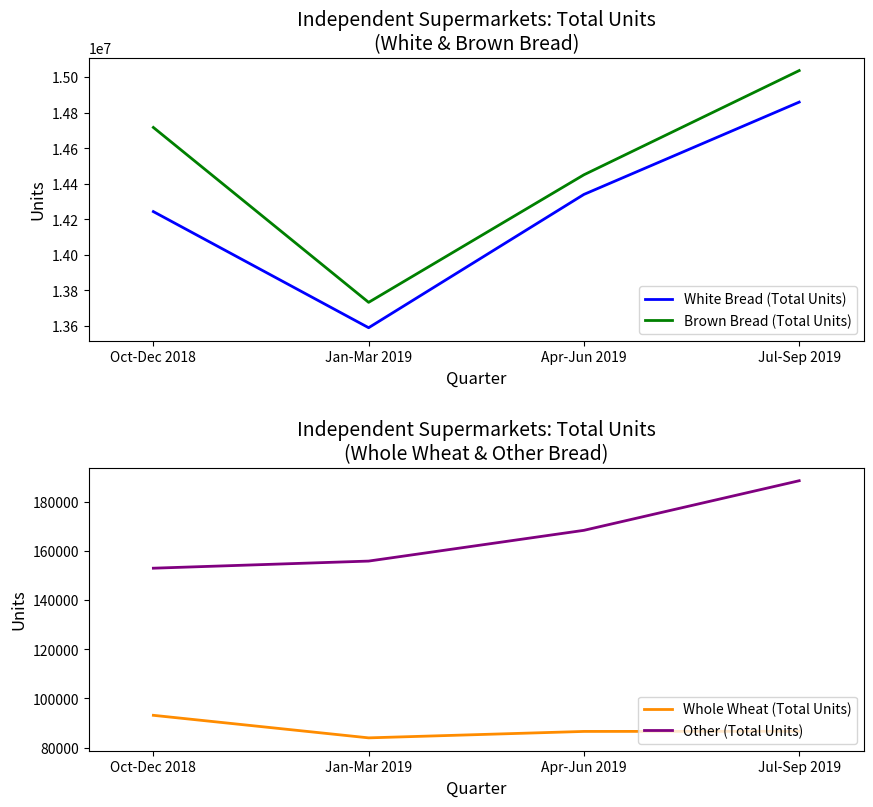

Which series has the largest total across all categories?

Brown Bread (Total Units)